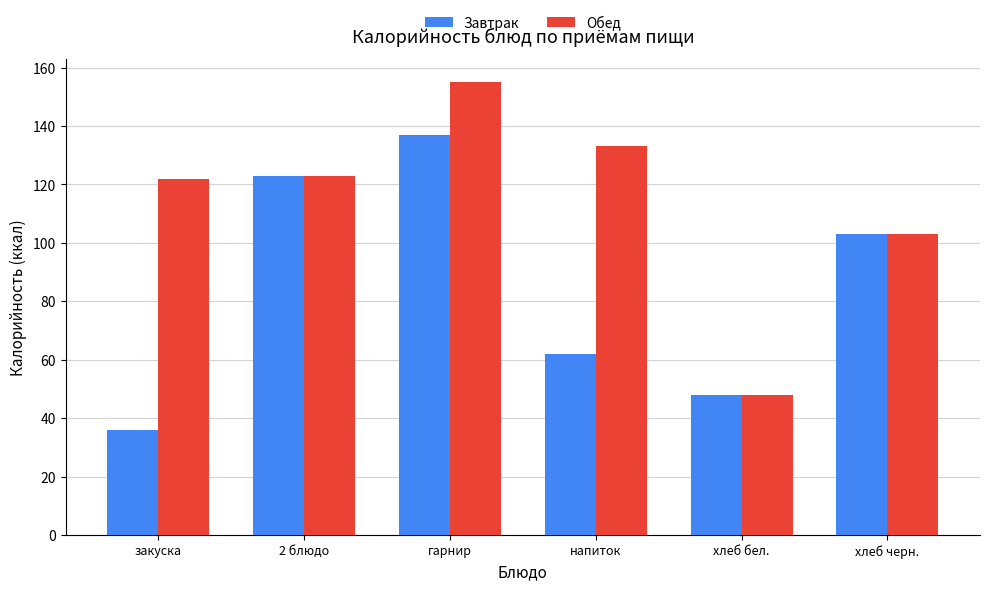

What is the highest value of the Обед series?

155